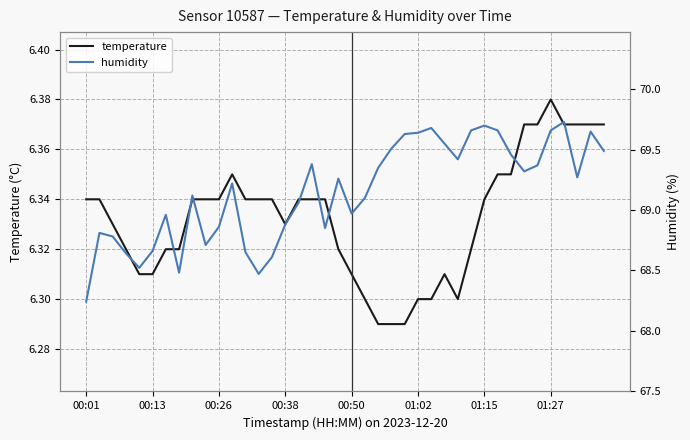

Is the value of temperature at 32 greater than the value of humidity at 36?

No